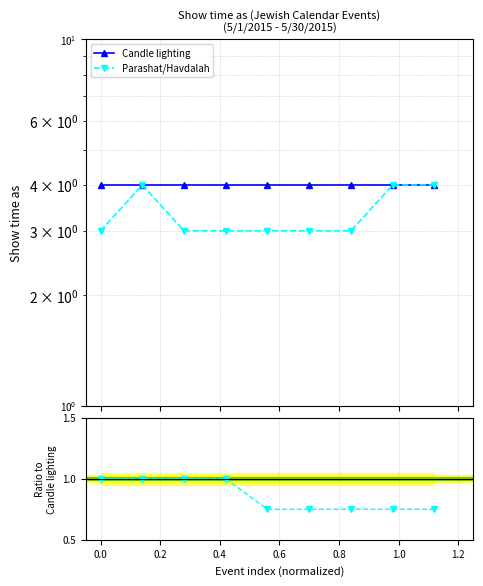

What is the lowest value of the Candle lighting series?

4.0